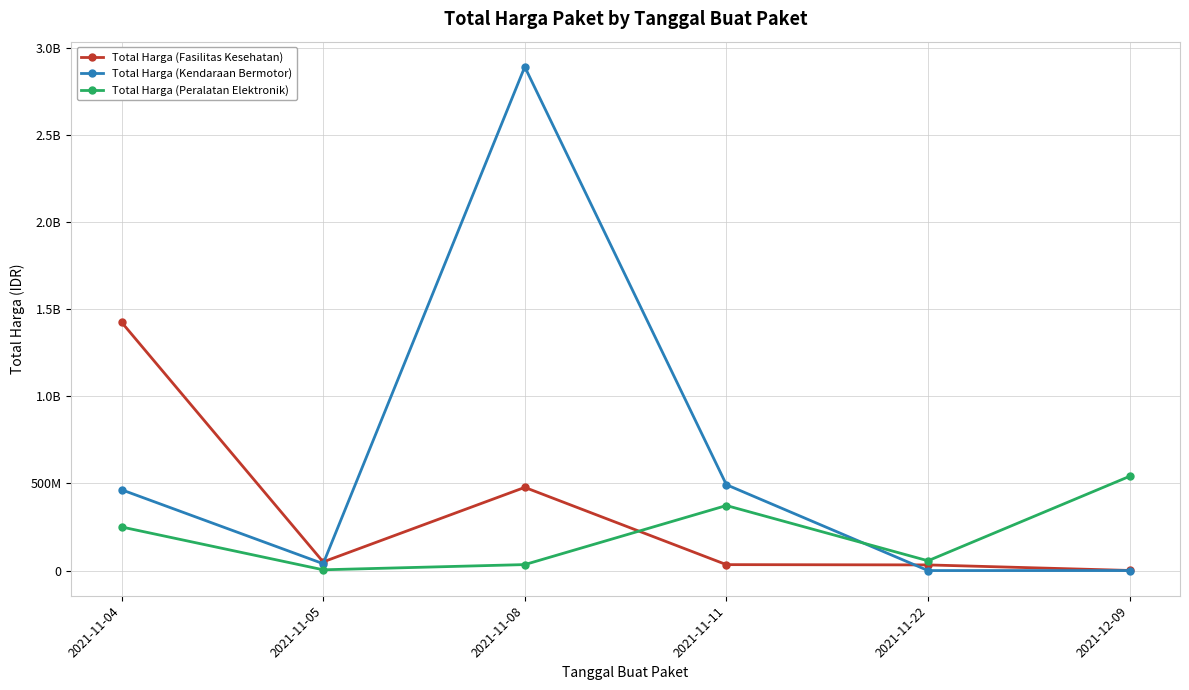

What are all the series names shown in the legend?

Total Harga (Fasilitas Kesehatan), Total Harga (Kendaraan Bermotor), Total Harga (Peralatan Elektronik)